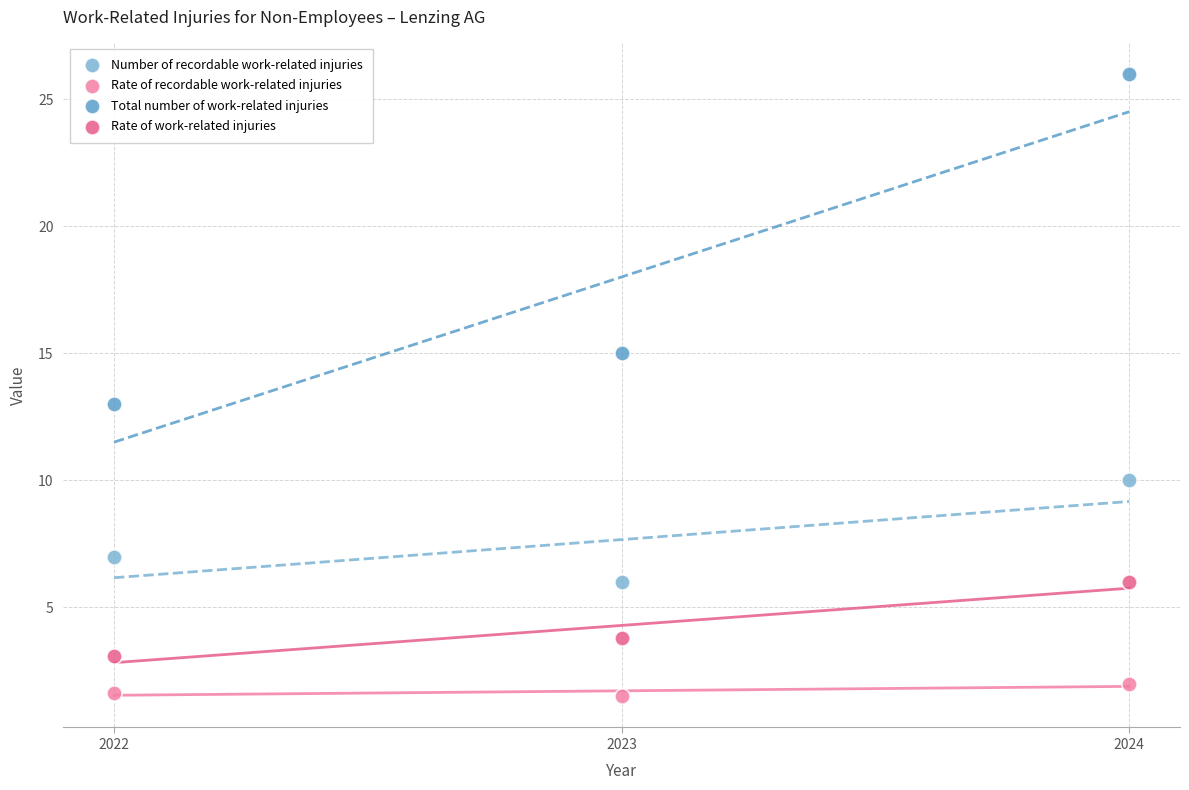

Across all data points, what is the average Y value?

7.9